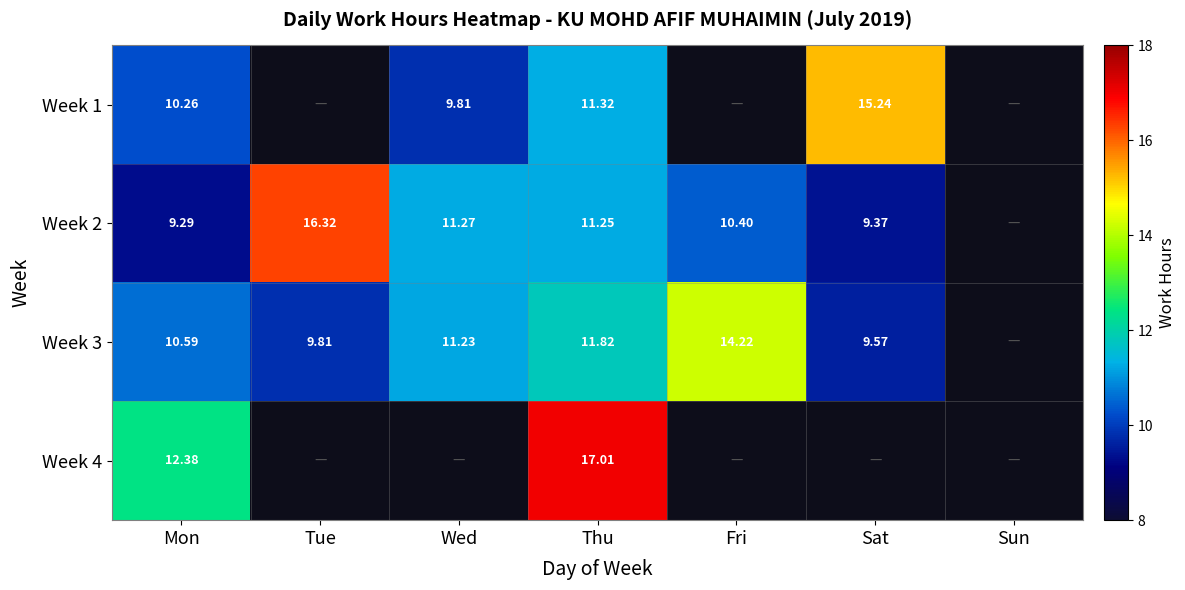

Which label corresponds to the smallest value in the chart?

Mon